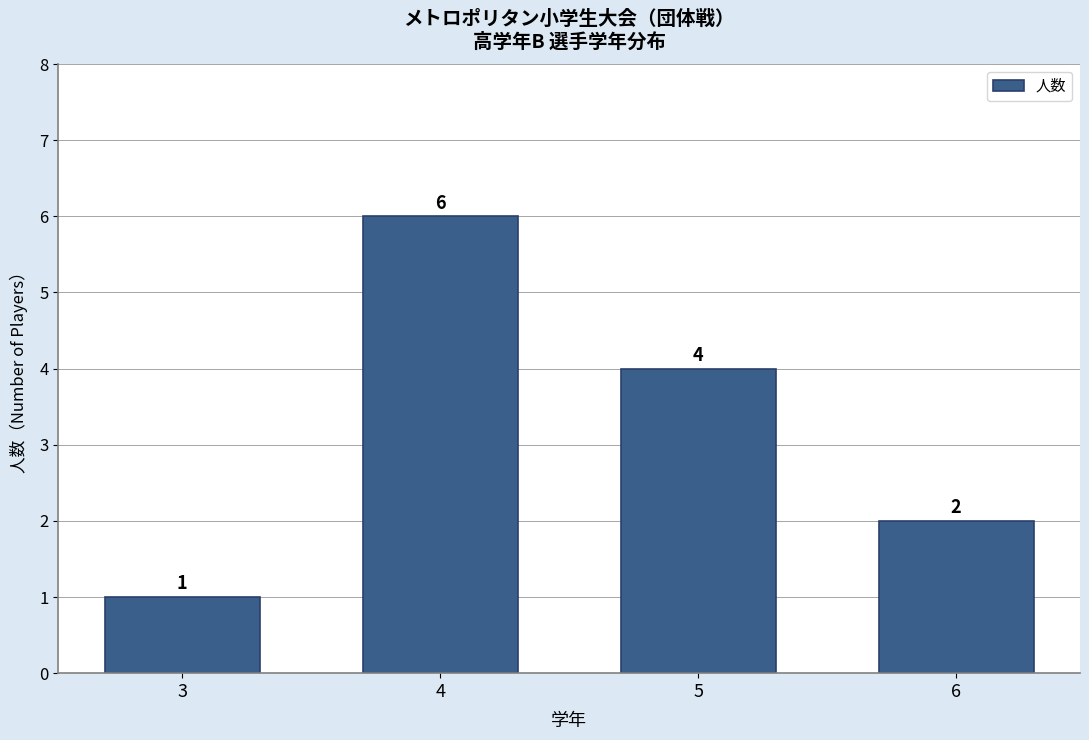

Reading left to right, list all the values displayed in this chart.

1	6	4	2